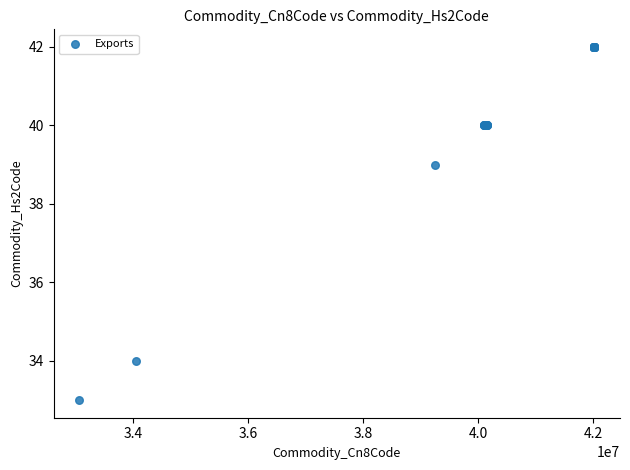

What Y value in the scatter plot is closest to 37?

39